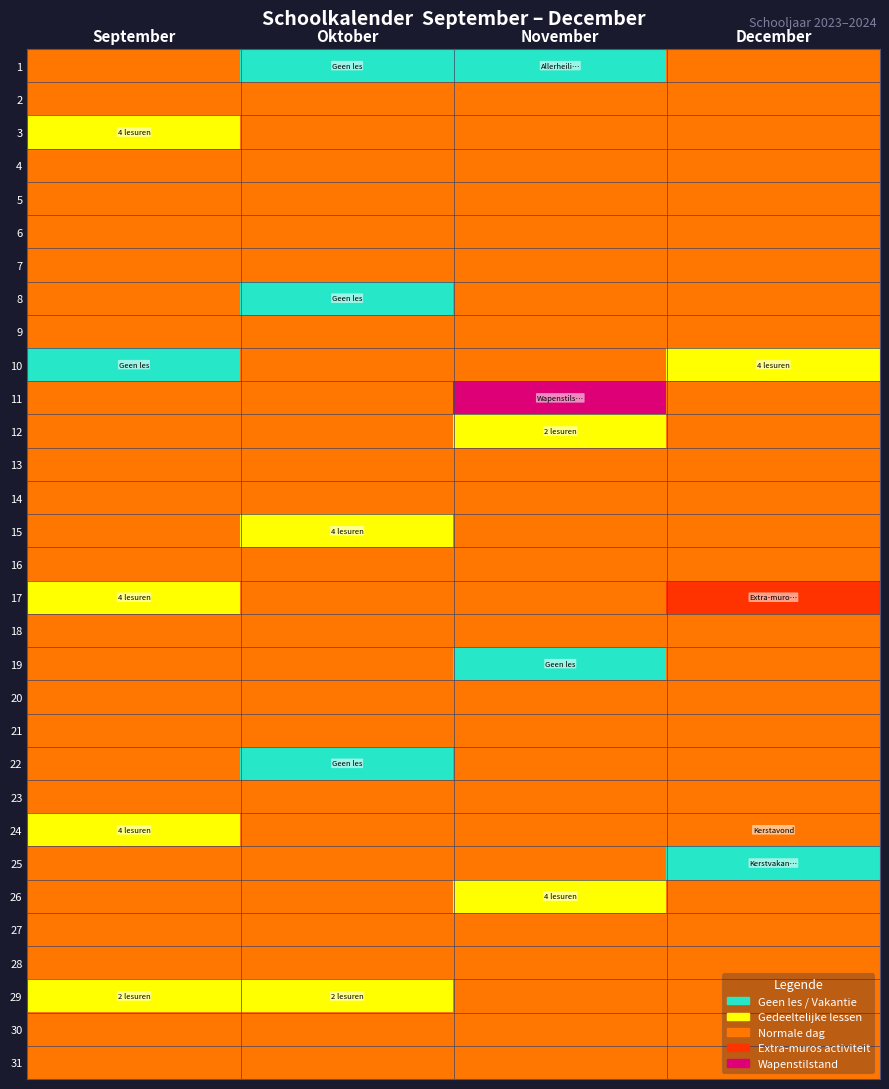

Reading left to right, what are all the values shown in this chart?

1: September=2	Oktober=0	November=0	December=2
2: September=2	Oktober=2	November=2	December=2
3: September=1	Oktober=2	November=2	December=2
4: September=2	Oktober=2	November=2	December=2
5: September=2	Oktober=2	November=2	December=2
6: September=2	Oktober=2	November=2	December=2
7: September=2	Oktober=2	November=2	December=2
8: September=2	Oktober=0	November=2	December=2
9: September=2	Oktober=2	November=2	December=2
10: September=0	Oktober=2	November=2	December=1
11: September=2	Oktober=2	November=4	December=2
12: September=2	Oktober=2	November=1	December=2
13: September=2	Oktober=2	November=2	December=2
14: September=2	Oktober=2	November=2	December=2
15: September=2	Oktober=1	November=2	December=2
16: September=2	Oktober=2	November=2	December=2
17: September=1	Oktober=2	November=2	December=3
18: September=2	Oktober=2	November=2	December=2
19: September=2	Oktober=2	November=0	December=2
20: September=2	Oktober=2	November=2	December=2
21: September=2	Oktober=2	November=2	December=2
22: September=2	Oktober=0	November=2	December=2
23: September=2	Oktober=2	November=2	December=2
24: September=1	Oktober=2	November=2	December=2
25: September=2	Oktober=2	November=2	December=0
26: September=2	Oktober=2	November=1	December=2
27: September=2	Oktober=2	November=2	December=2
28: September=2	Oktober=2	November=2	December=2
29: September=1	Oktober=1	November=2	December=2
30: September=2	Oktober=2	November=2	December=2
31: September=2	Oktober=2	November=2	December=2